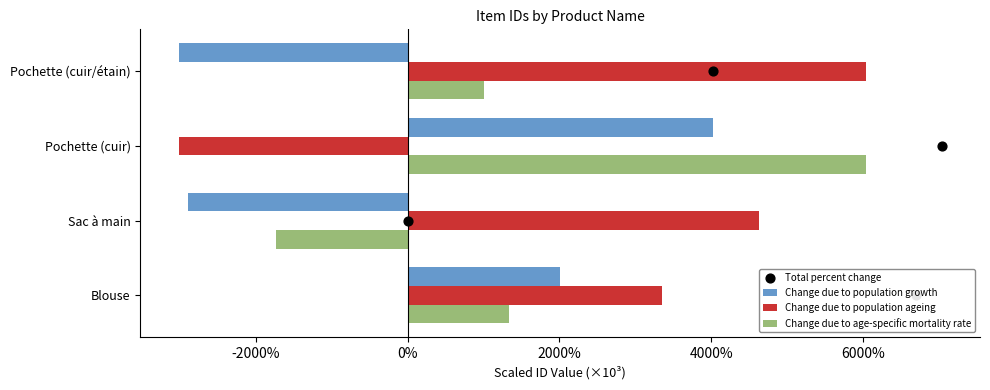

Is the value of Total percent change at 2000% greater than the value of Change due to population ageing at 2000%?

No